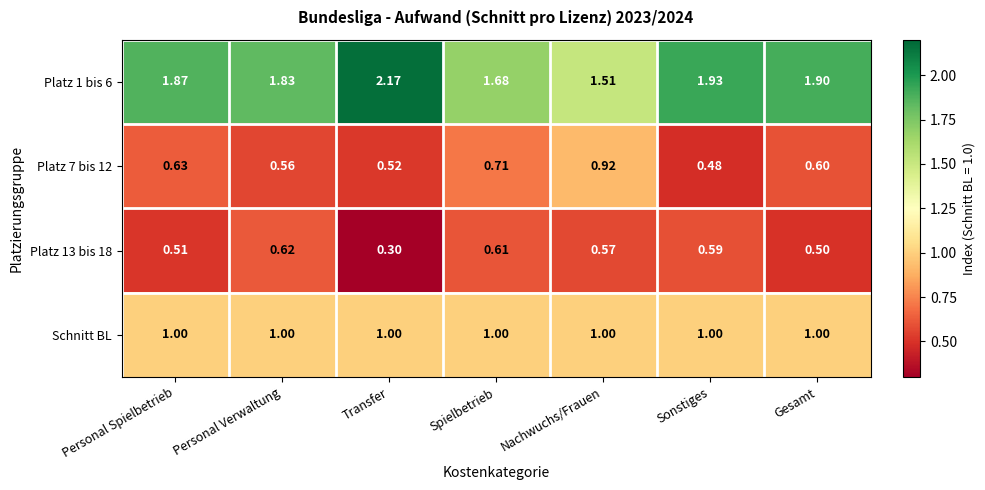

Which label corresponds to the smallest value in the chart?

Transfer